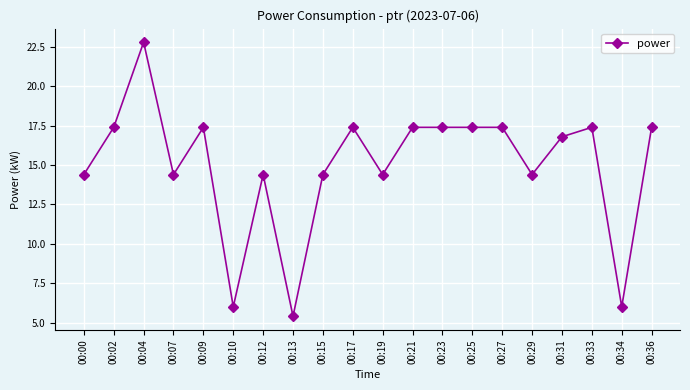

Count the number of categories in the chart.

20